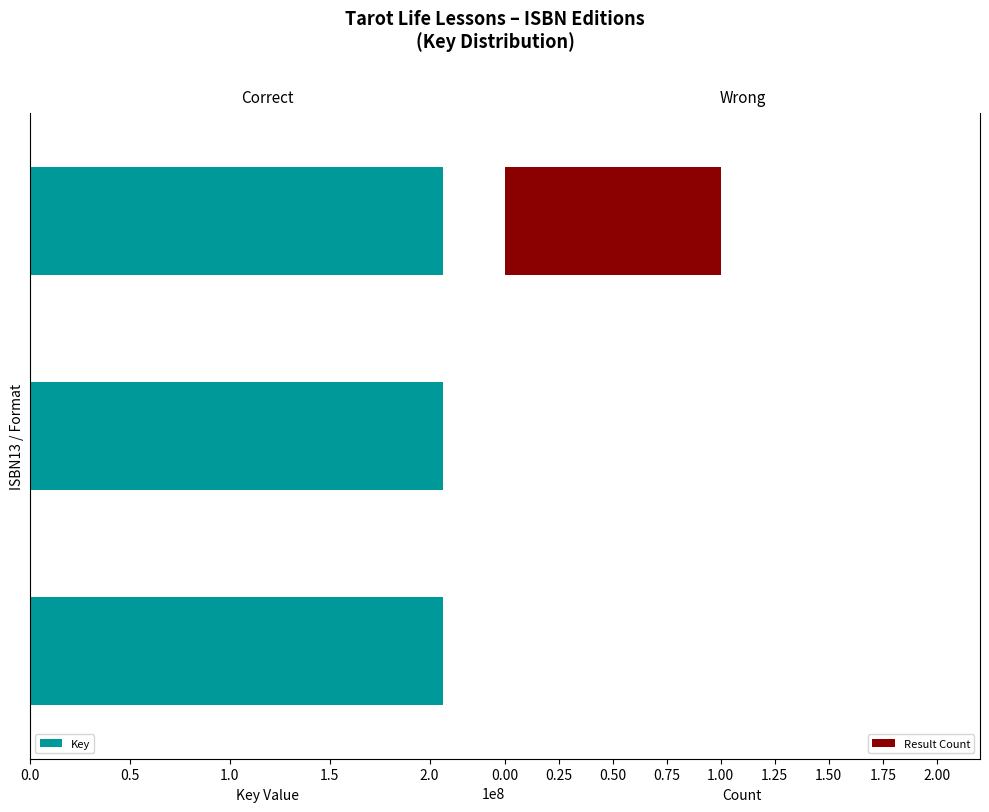

Which series has the largest total across all categories?

Key